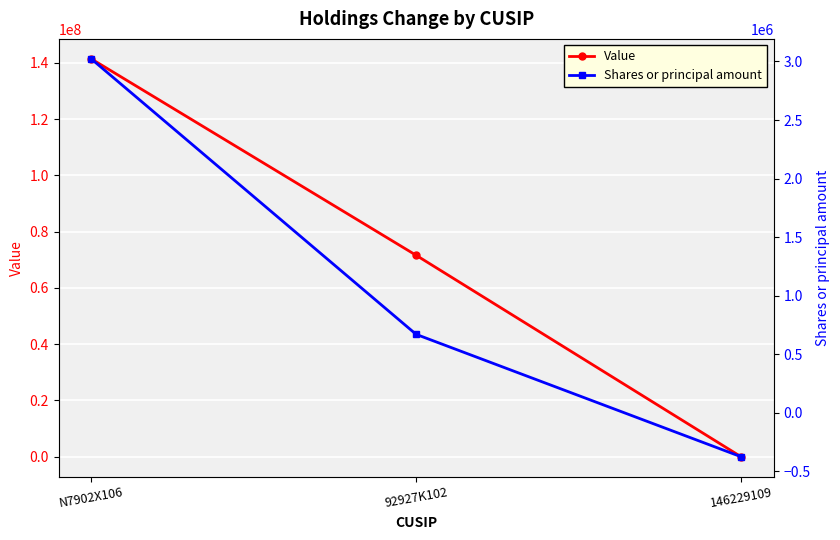

What is the approximate value of Shares or principal amount at 146229109, to the nearest 50?

-374800